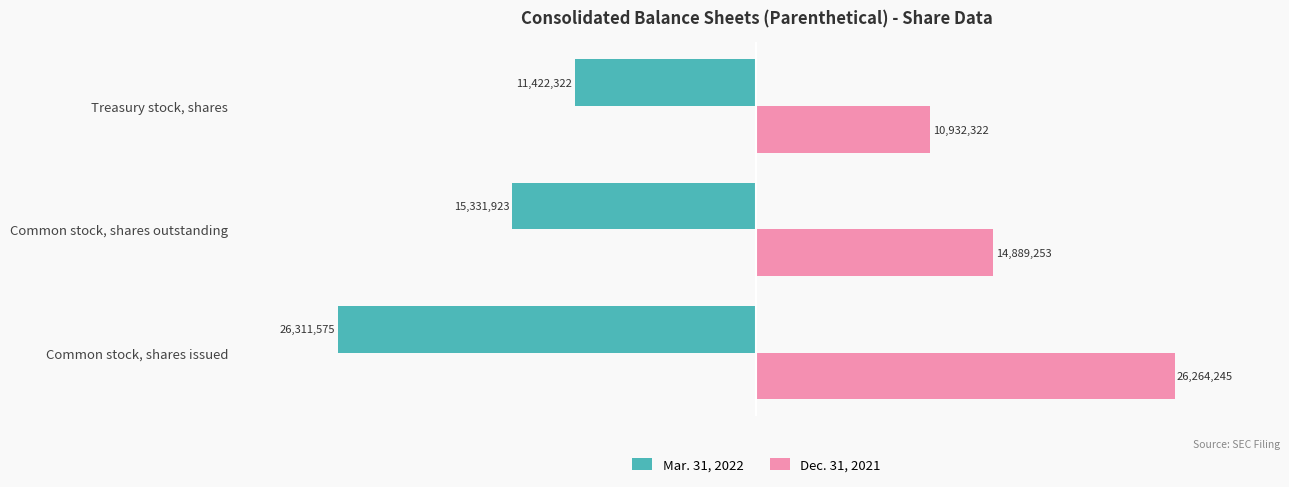

At how many categories does at least one series exceed 21954193?

1